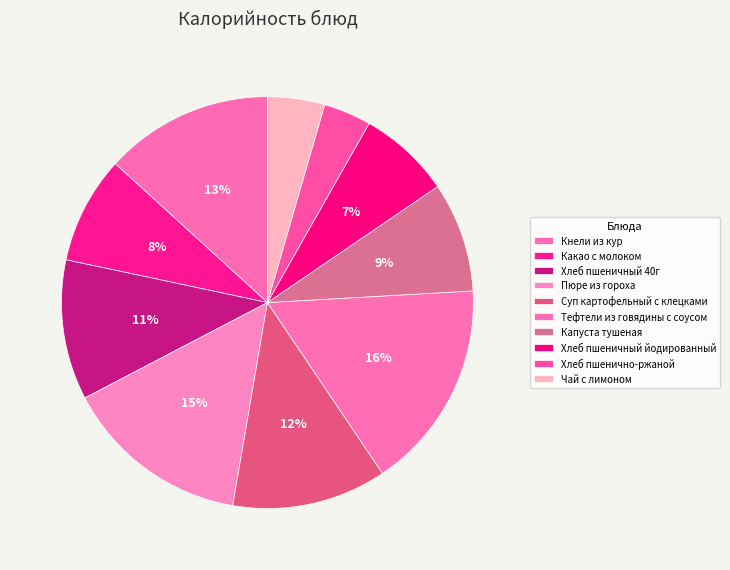

The Какао с молоком slice represents 8% of the pie. True or false?

True